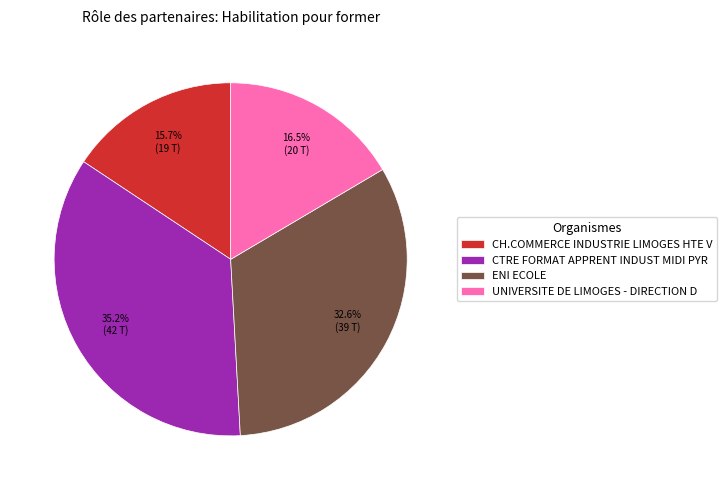

Is there a majority slice in this chart?

No